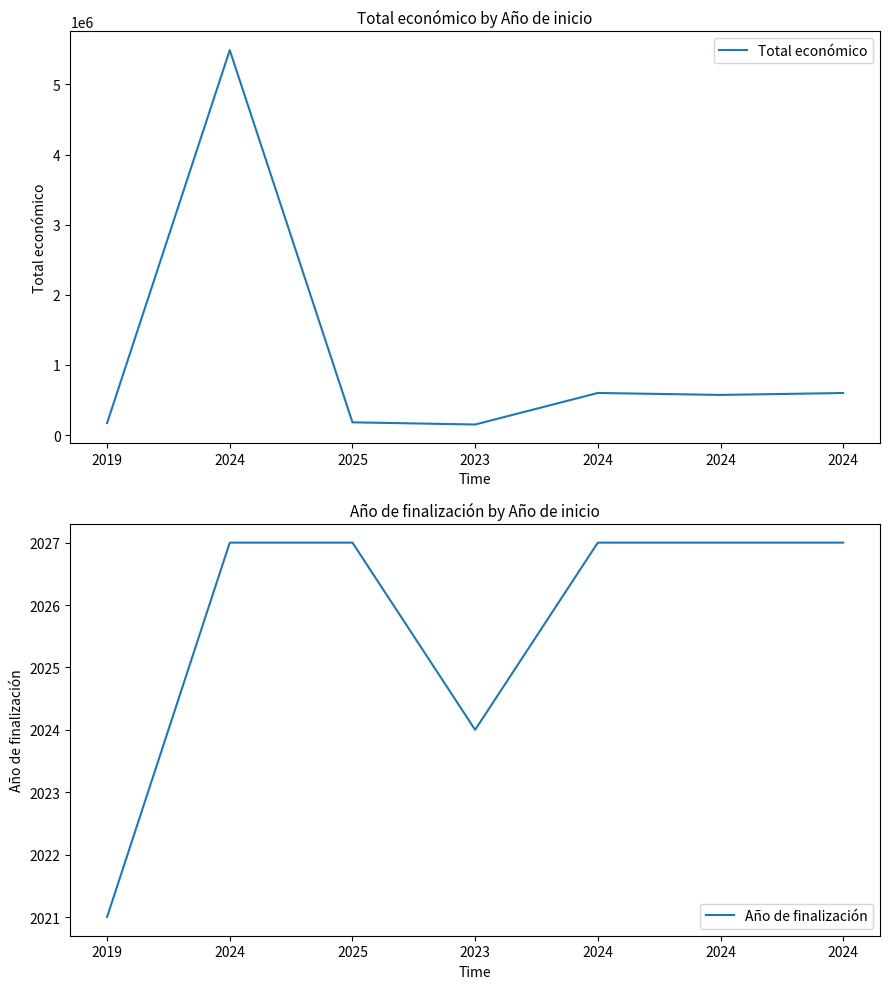

Which series has the widest spread of values?

Total económico